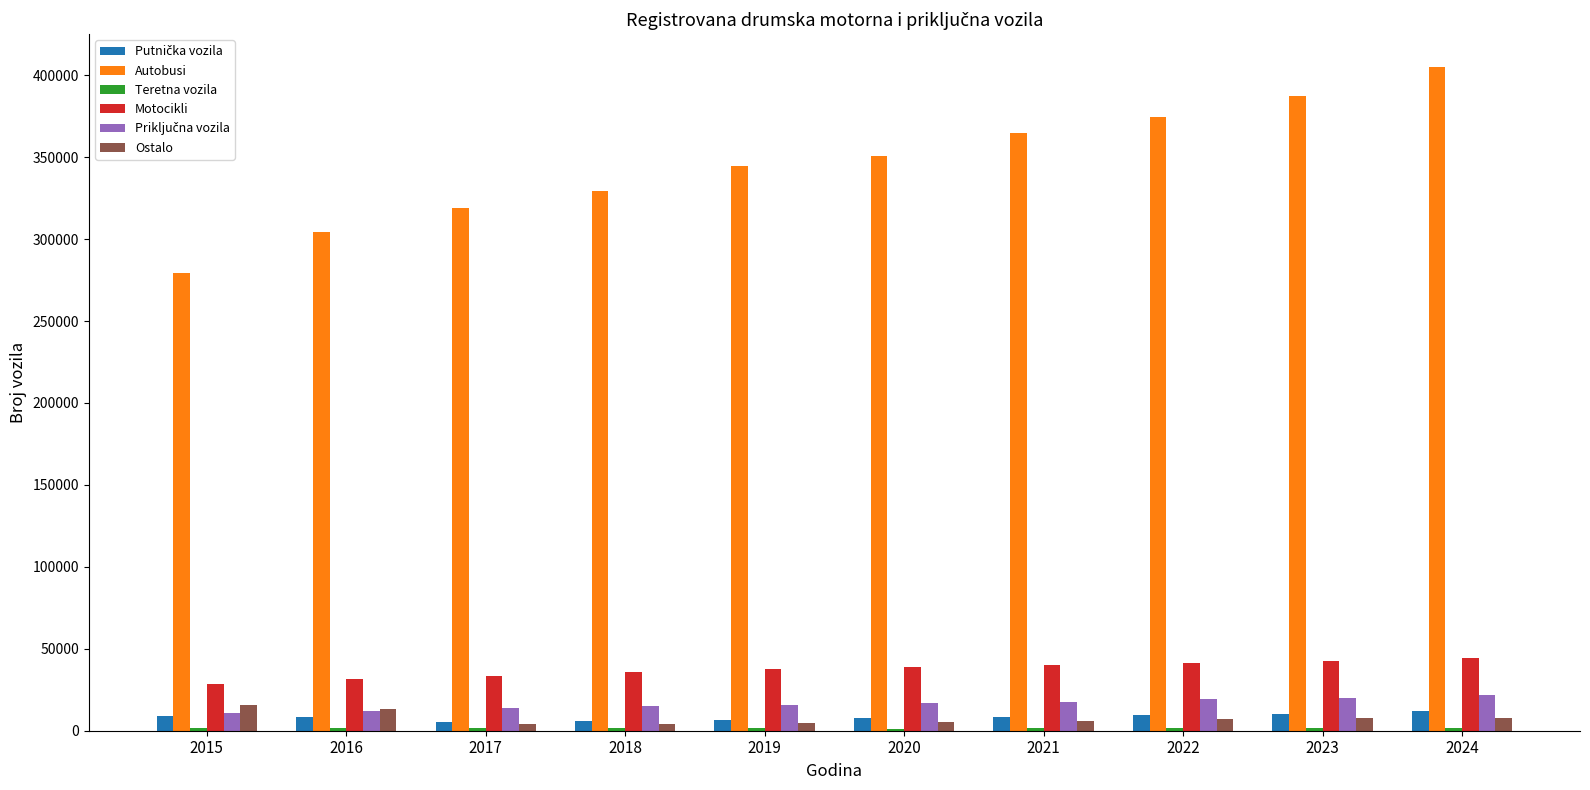

The Motocikli series shows 38623 at 2020. True or false?

True